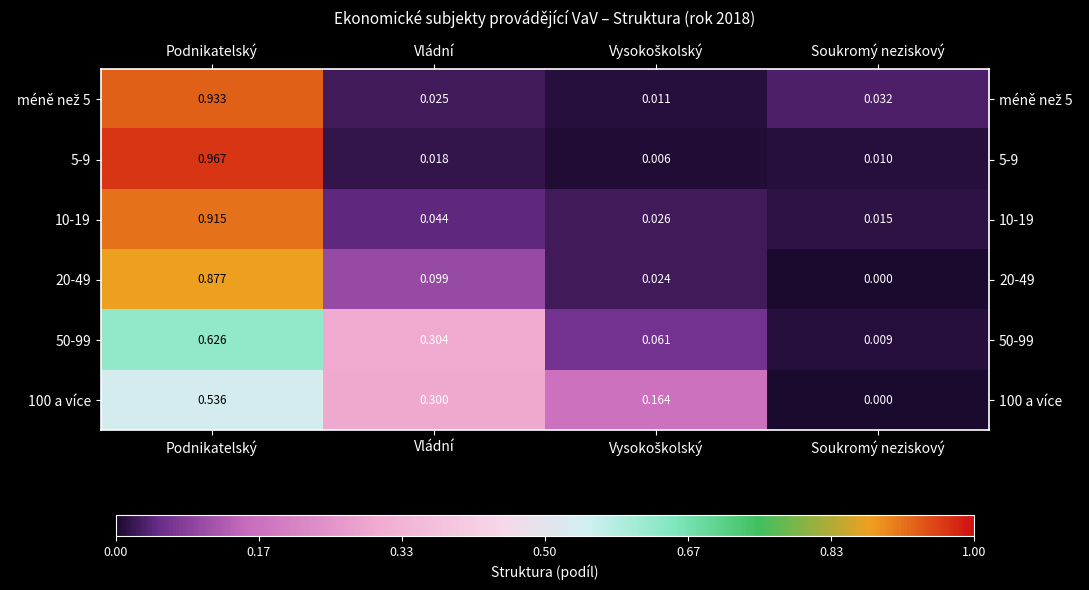

At which category does the chart reach its peak across all series?

Podnikatelský